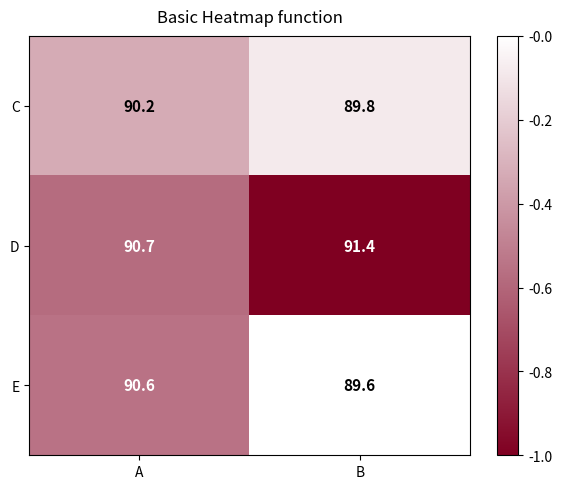

At which category is the sum across all series the highest?

A